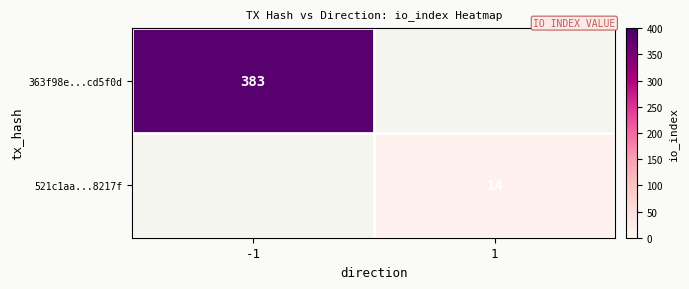

True or false: 363f98e...cd5f0d has a value of 383 at -1.

True